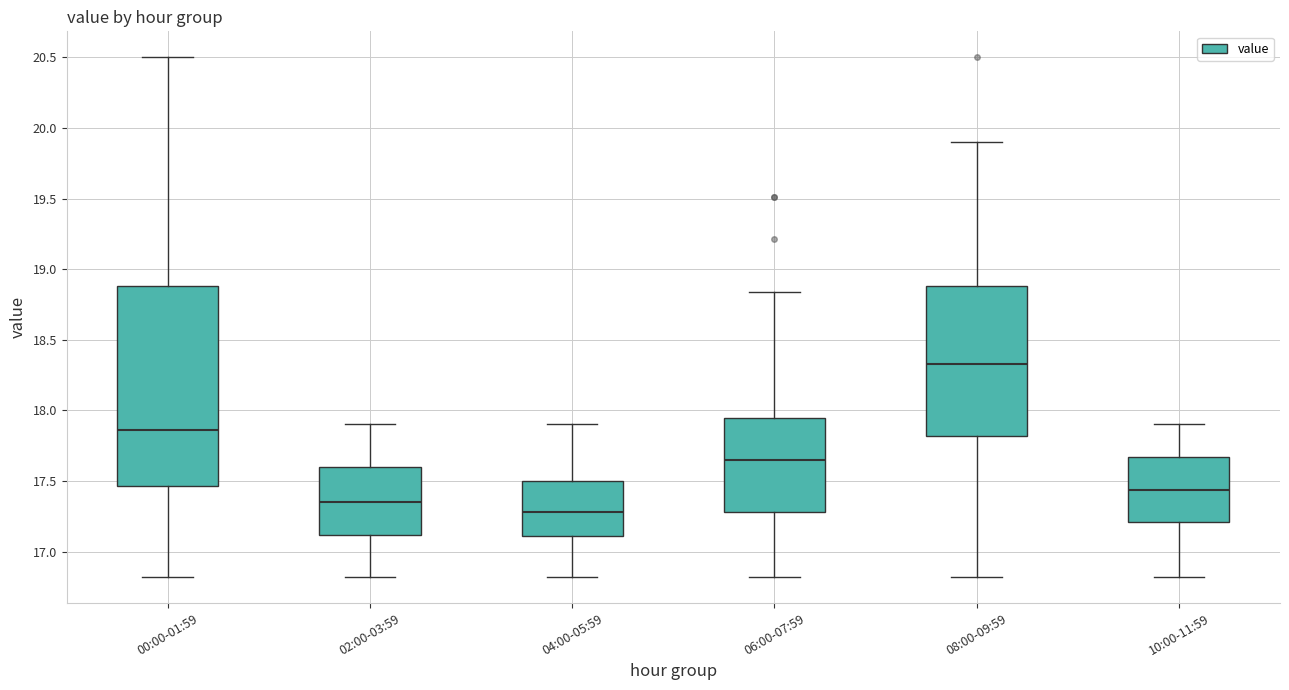

Reading left to right, read every box against the y-axis: the position of its median line, the range the box covers, and the ends of its whiskers. The values are not printed on the chart, so give them approximately, as read against the axis.

00:00-01:59: median 17.85, box 17.45 to 18.90, whiskers 16.80 to 20.50
02:00-03:59: median 17.35, box 17.10 to 17.60, whiskers 16.80 to 17.90
04:00-05:59: median 17.30, box 17.10 to 17.50, whiskers 16.80 to 17.90
06:00-07:59: median 17.65, box 17.30 to 17.95, whiskers 16.80 to 18.85
08:00-09:59: median 18.35, box 17.80 to 18.90, whiskers 16.80 to 19.90
10:00-11:59: median 17.45, box 17.20 to 17.65, whiskers 16.80 to 17.90